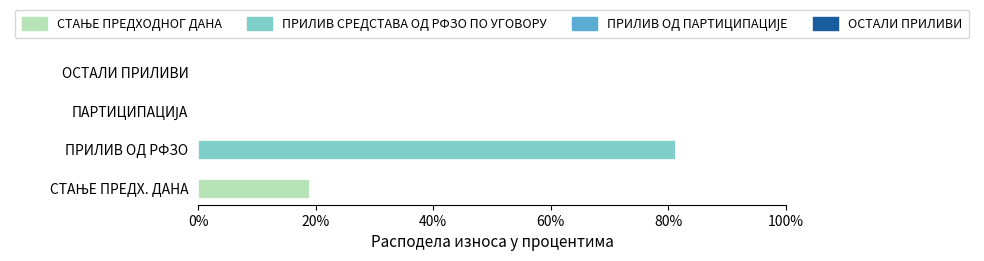

At which category is the sum across all series the highest?

ПРИЛИВ ОД РФЗО